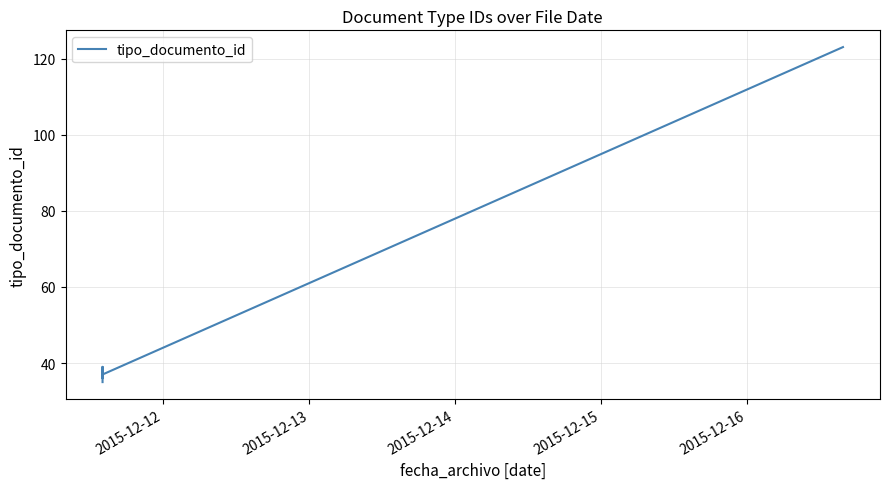

How many points are higher than both their immediate neighbors (excluding endpoints)?

2